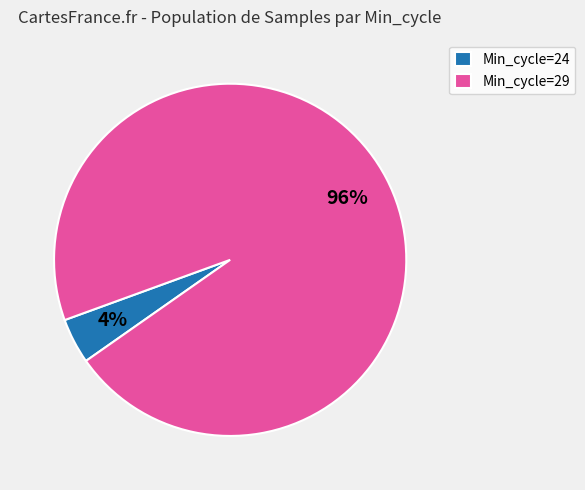

Do Min_cycle=24 and Min_cycle=29 together represent more than half of the pie?

Yes